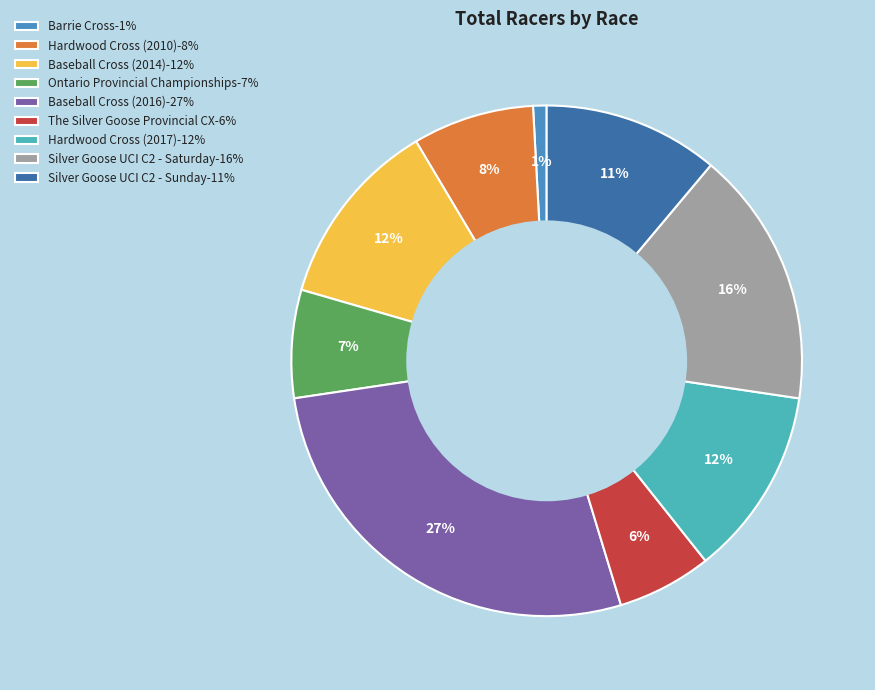

Is the sum of Silver Goose UCI C2 - Sunday and Hardwood Cross (2017) greater than half?

No